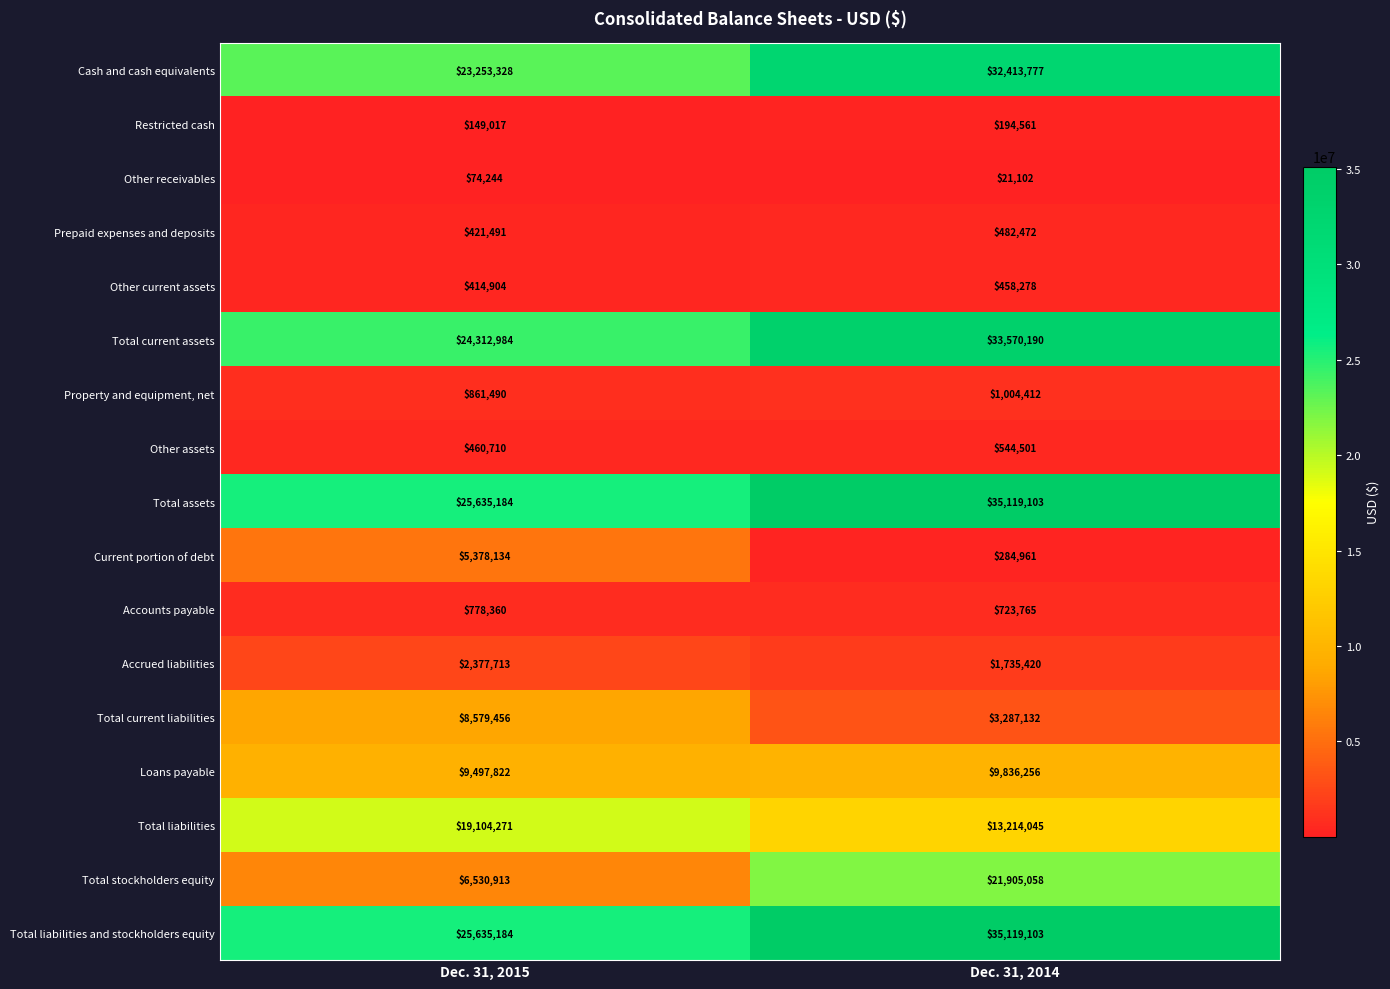

What is the maximum value shown in the chart?

35119103